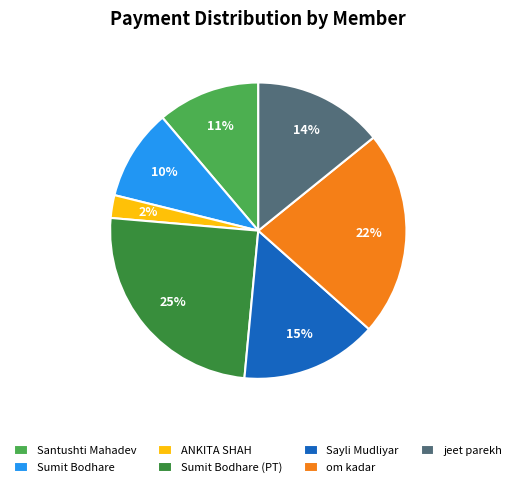

Approximately how many times larger is the value at om kadar compared to jeet parekh?

1.6